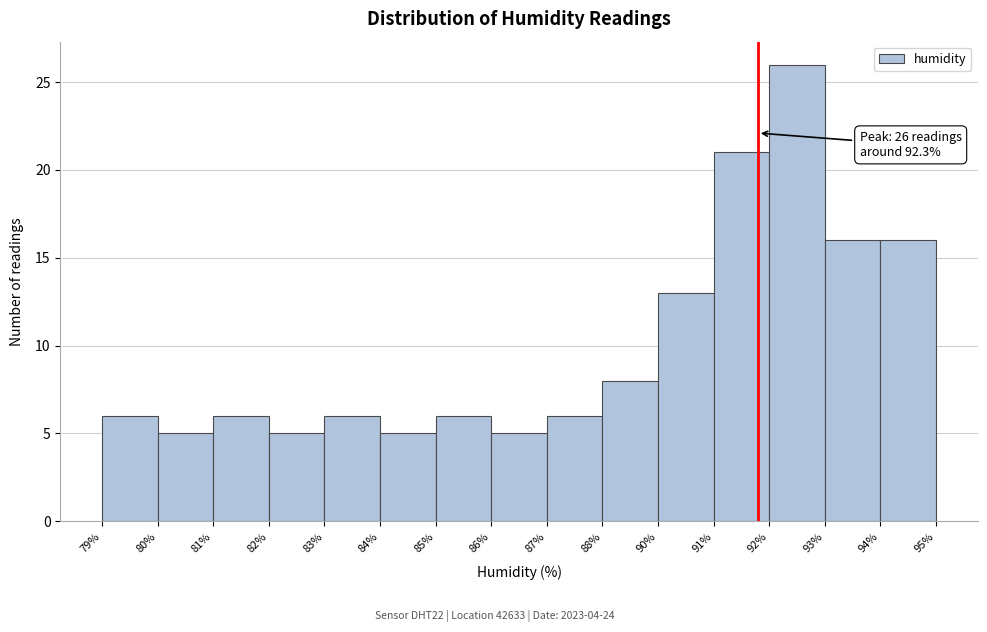

Reading left to right, what are all the values shown in this chart?

6	5	6	5	6	5	6	5	6	8	13	21	26	16	16